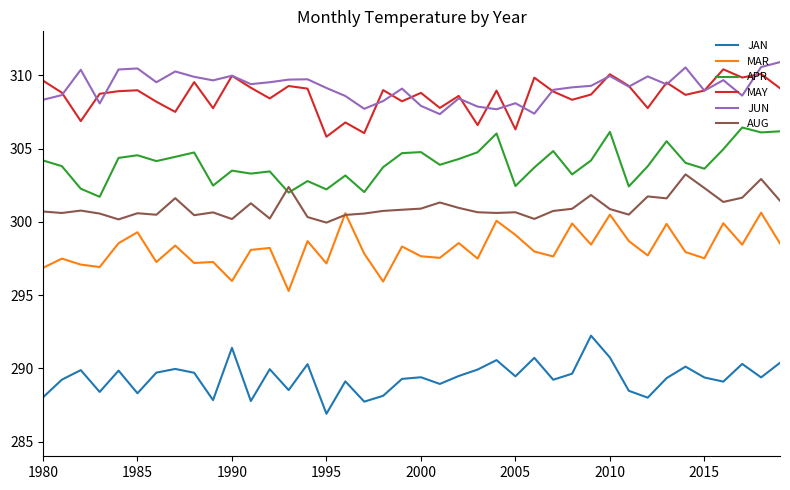

What is the minimum value for JAN?

286.9